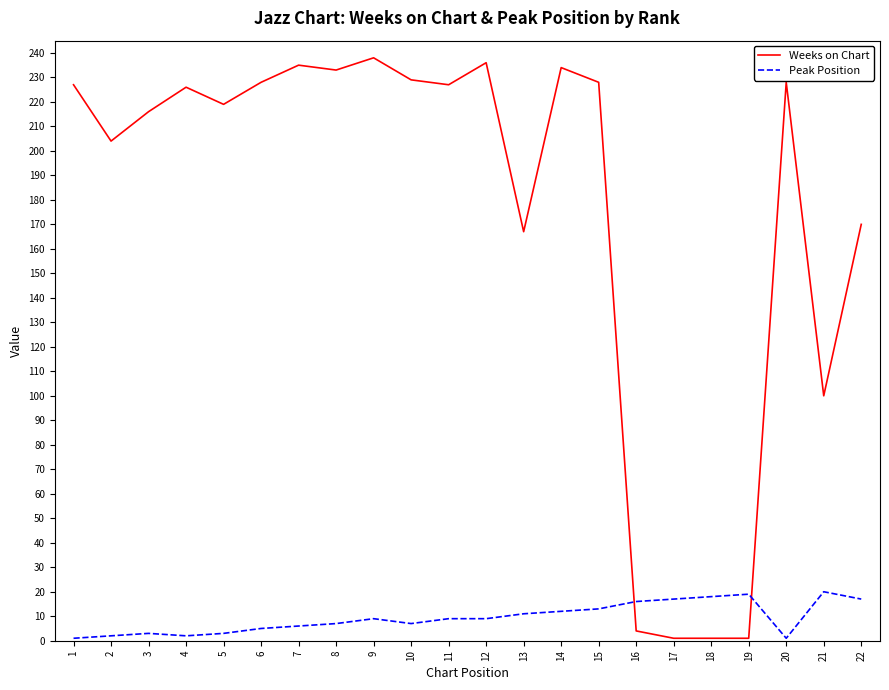

True or false: Weeks on Chart has a value of 61 at 5.

False